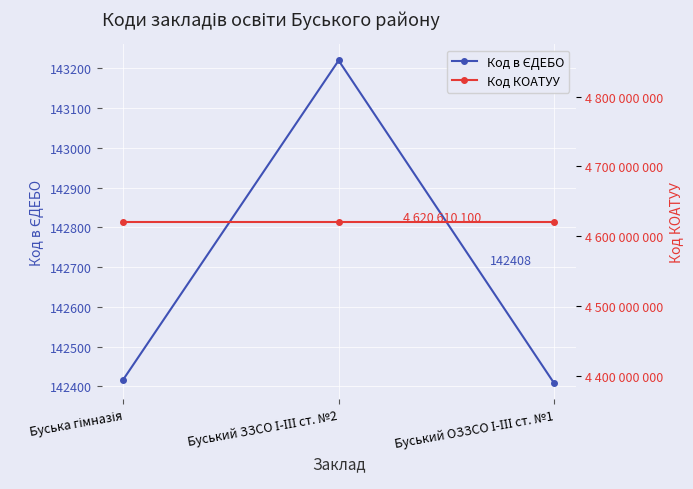

At Буський ЗЗСО І-ІІІ ст. №2, list the series in order from smallest to largest.

Код в ЄДЕБО, Код КОАТУУ